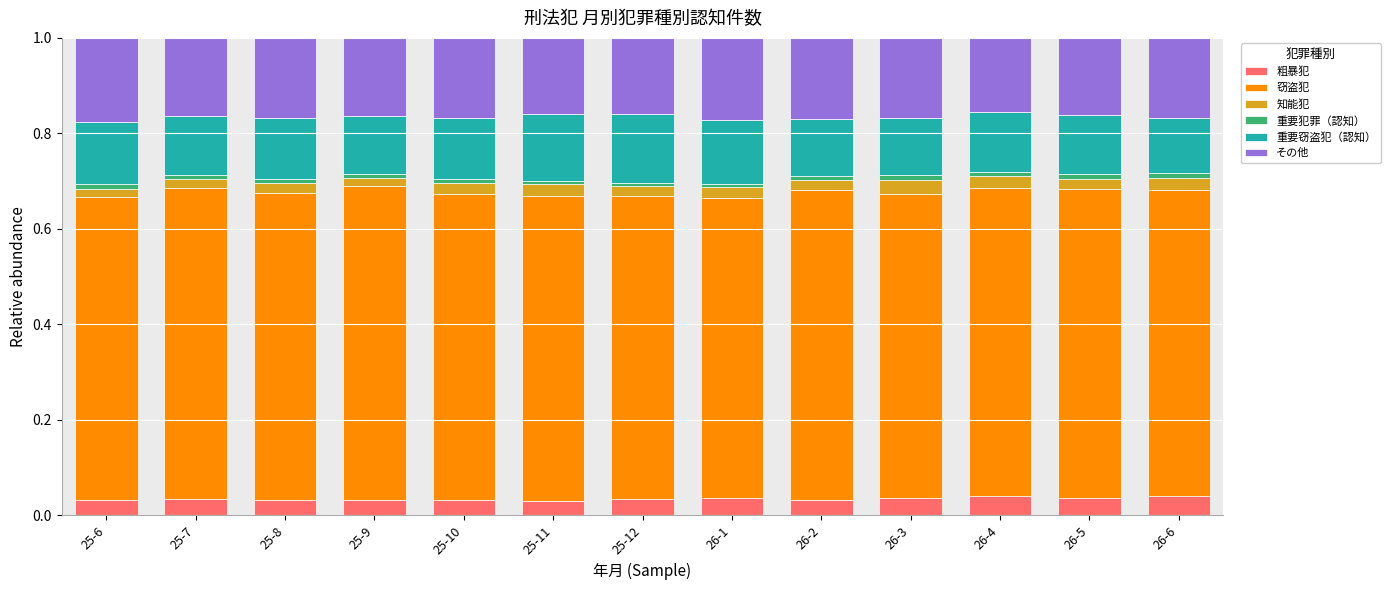

Does the chart contain stacked bars?

Yes